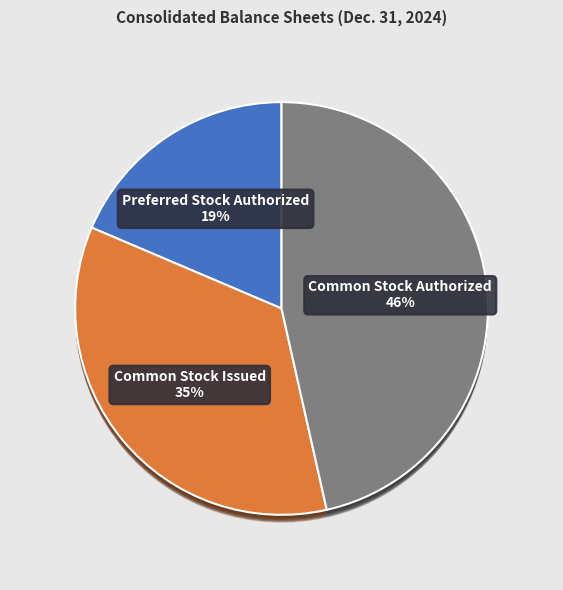

Is Preferred Stock Authorized the majority of the pie?

No